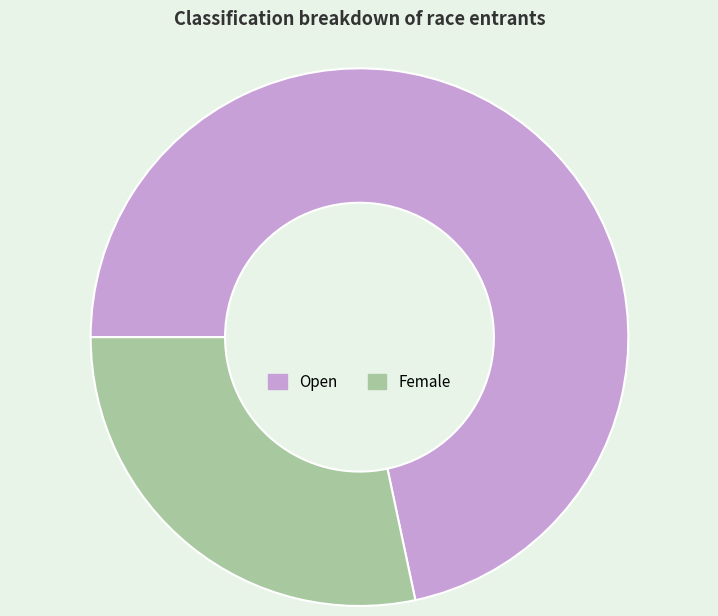

Which slice is the smallest?

Female